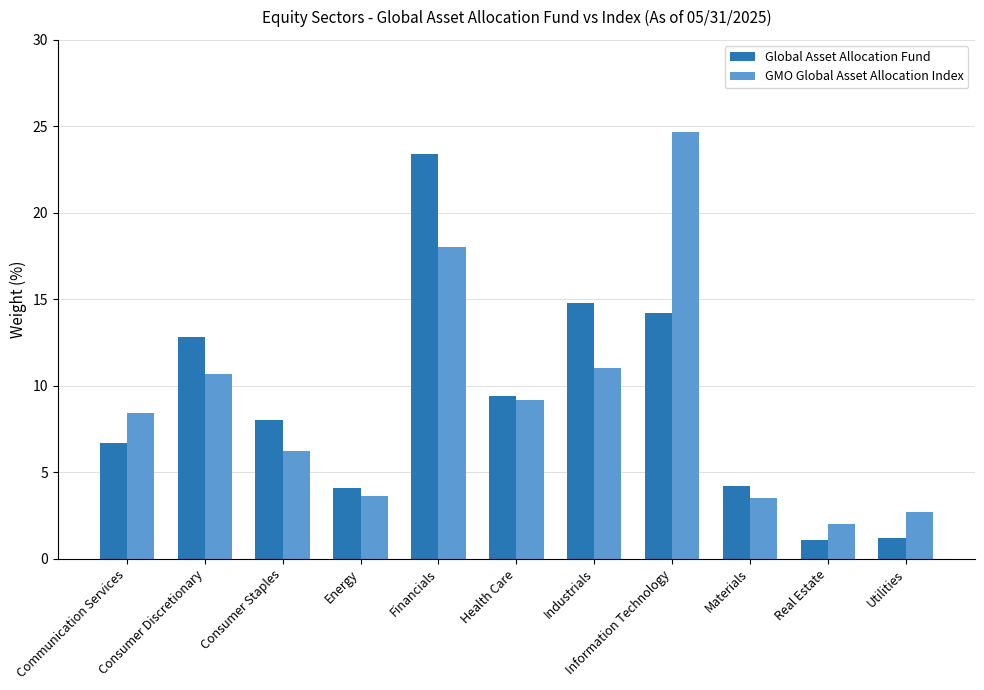

Between Health Care and Industrials, which series saw the biggest shift?

Global Asset Allocation Fund